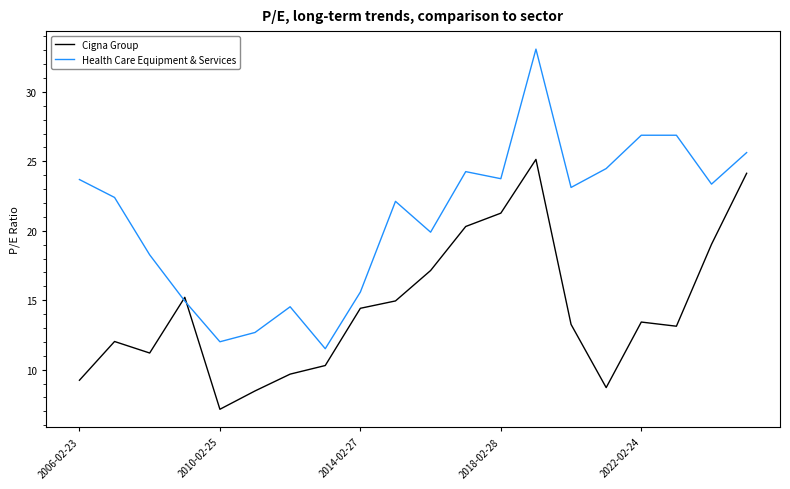

Which series has the largest range (max minus min)?

Health Care Equipment & Services